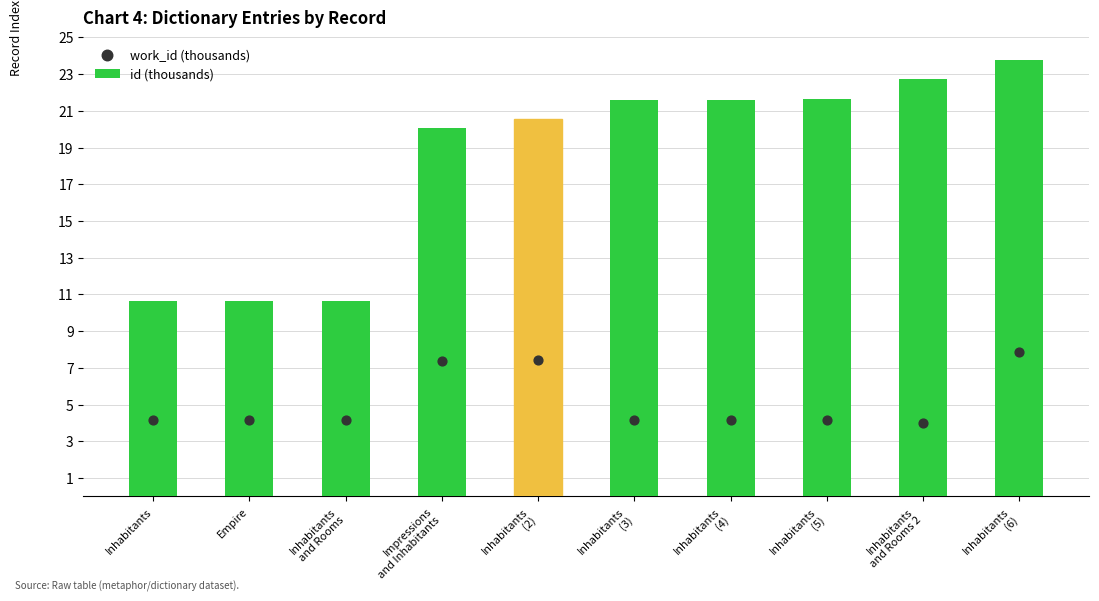

Is the value of id (thousands) at Inhabitants
(2) greater than the value of work_id (thousands) at Impressions
and Inhabitants?

Yes